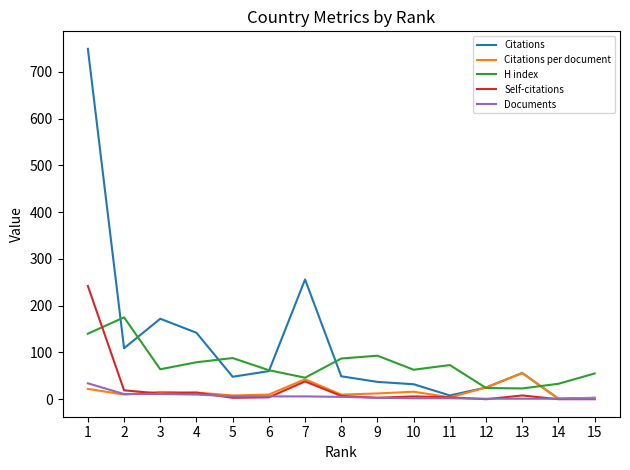

What is the maximum value shown in the chart?

749.0